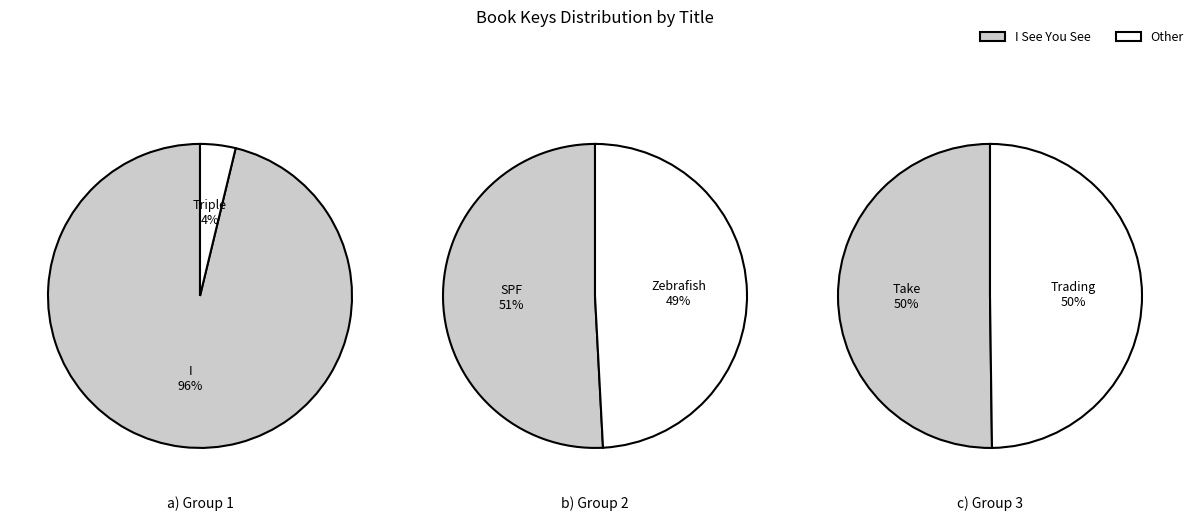

Do I See You See and Take Two together represent more than half of the pie?

Yes